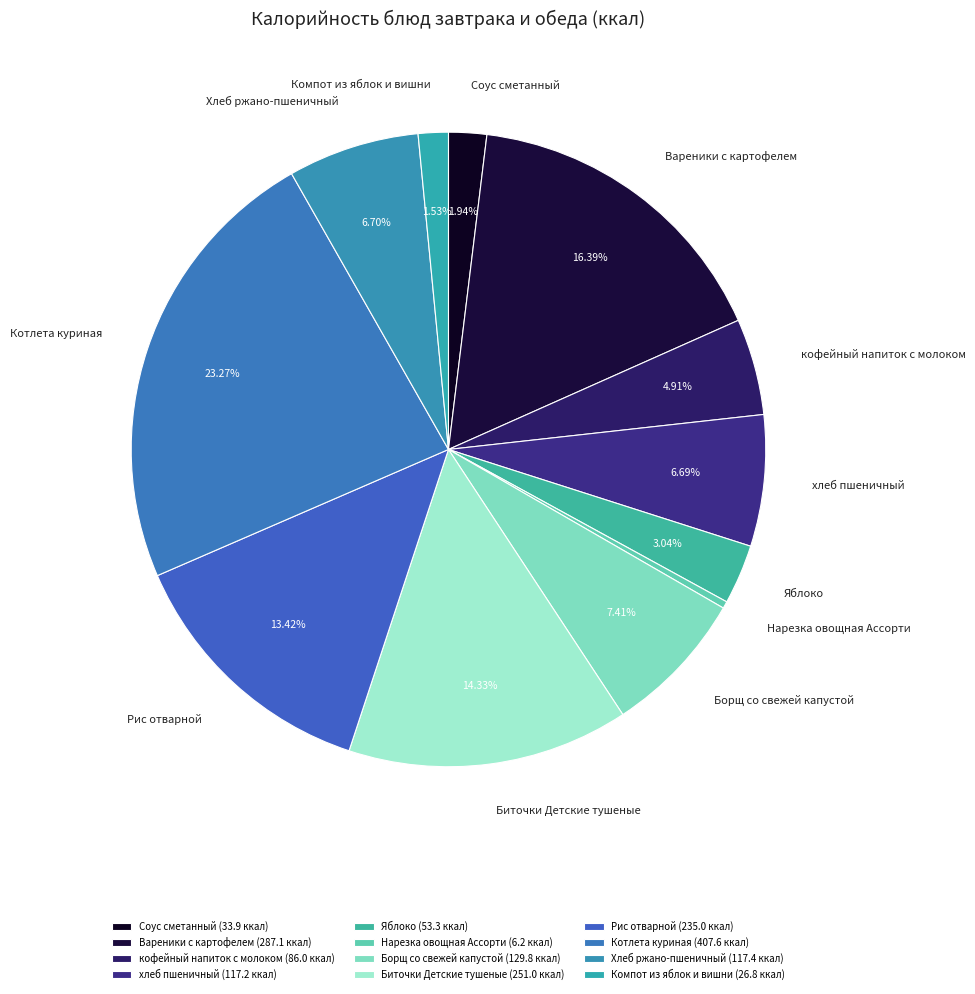

How many segments does this pie chart have?

12